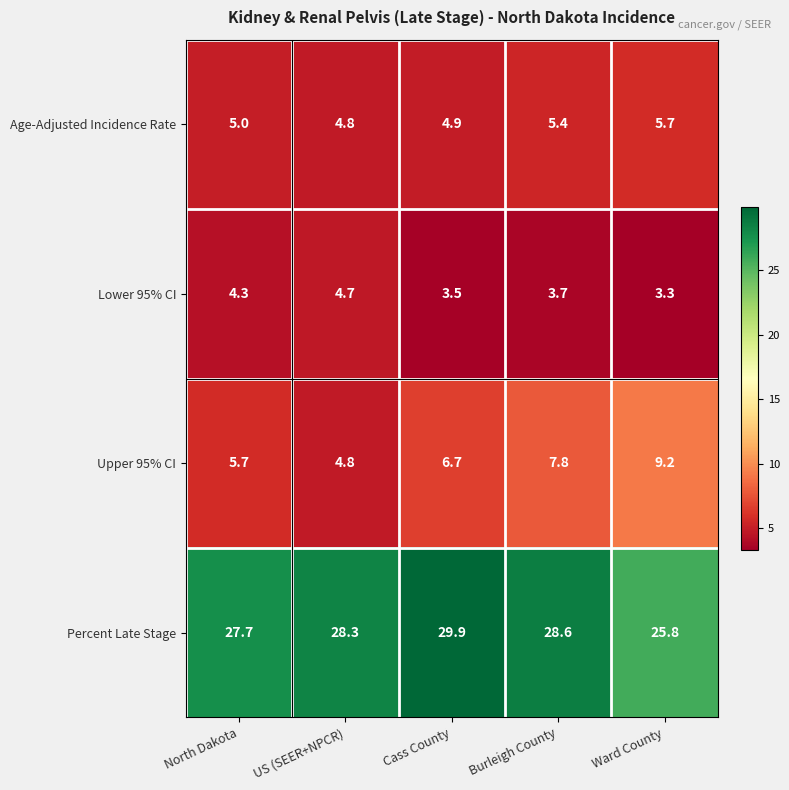

What is the approximate value of Lower 95% CI at Burleigh County?

3.7